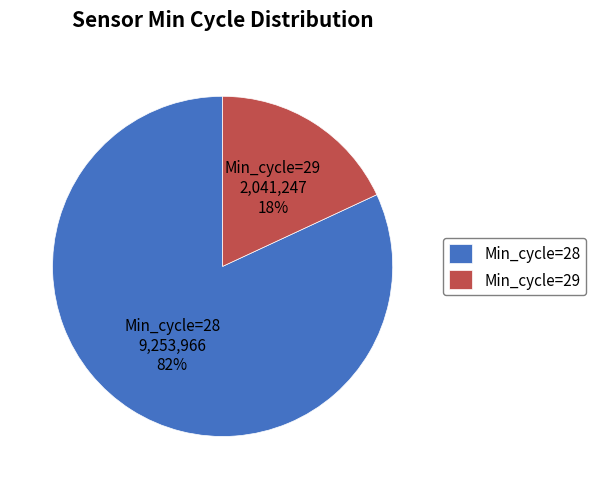

Is there any slice that represents more than half of the pie?

Yes